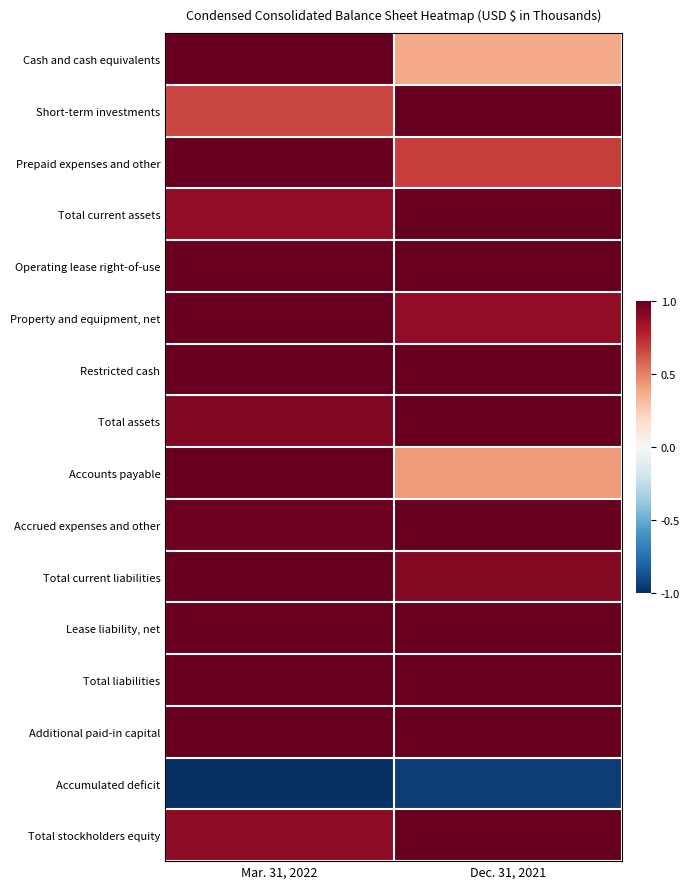

At which category is the sum across all series the highest?

Mar. 31, 2022